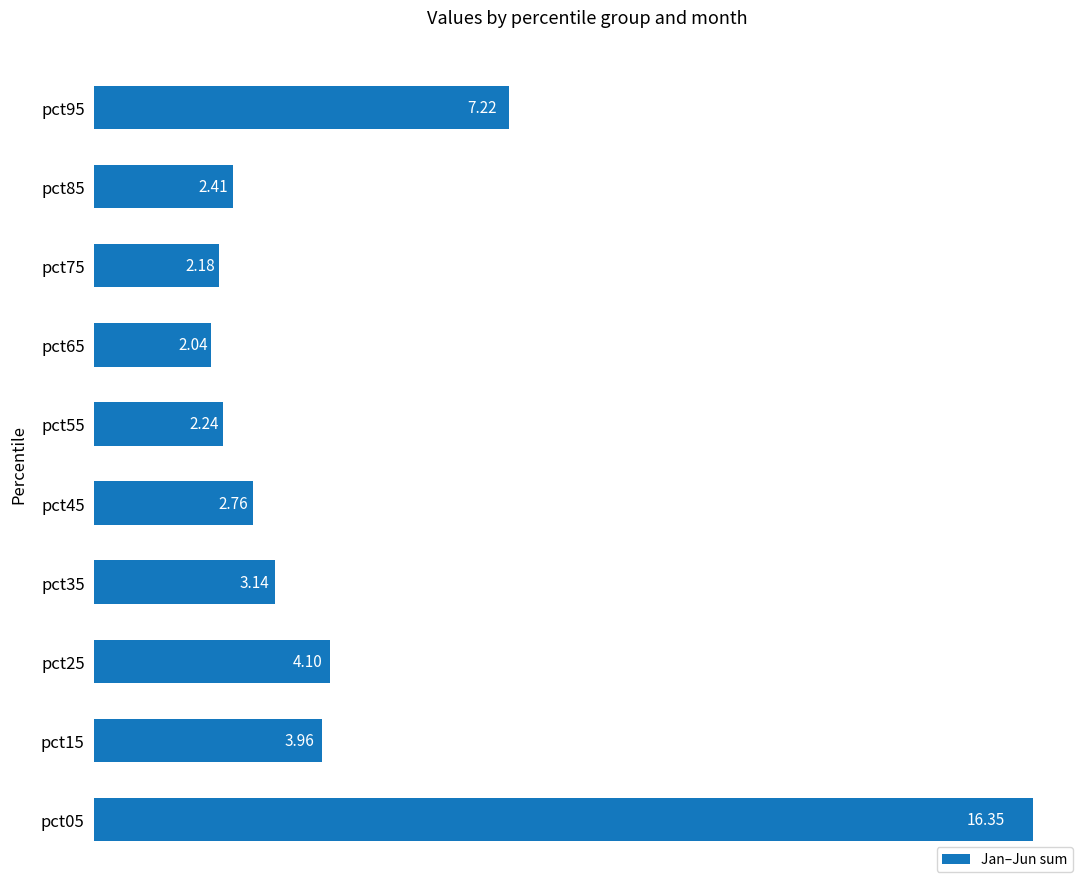

What is the ratio of the value at pct75 to the value at pct15?

0.6